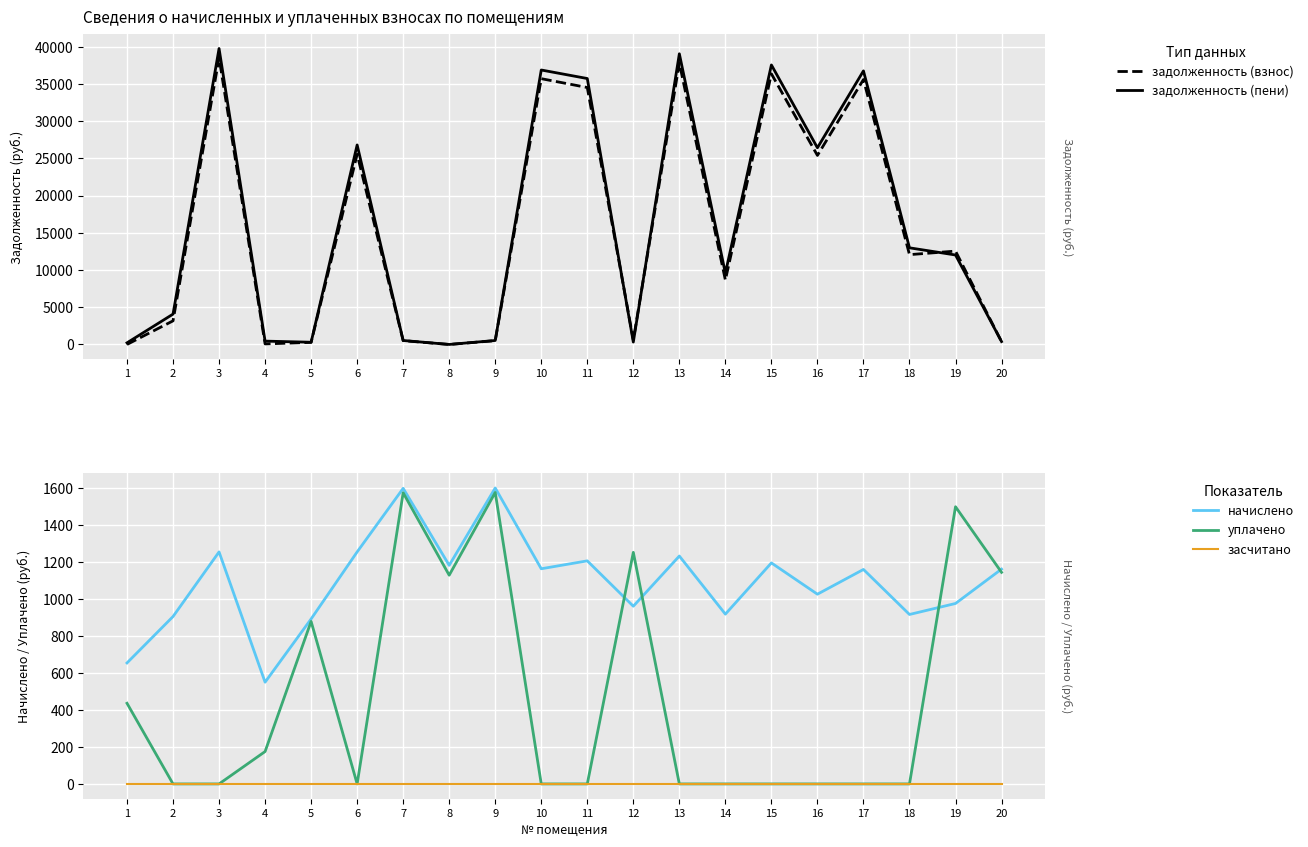

List the series in order of their peak value, lowest first.

засчитано, уплачено, начислено, задолженность (взнос), задолженность (пени)